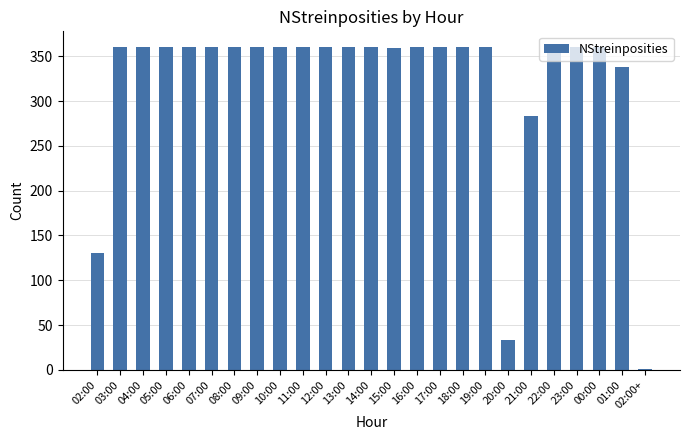

What is the maximum value shown in the chart?

360